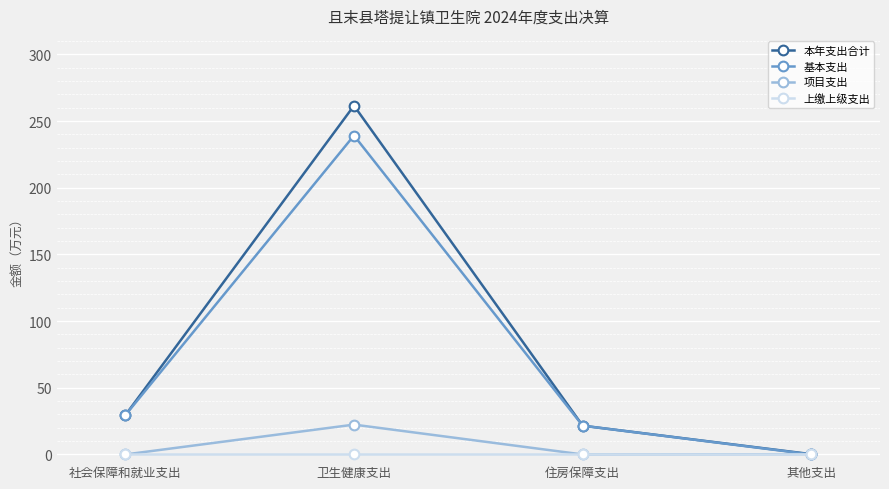

What is the total value across all series at 社会保障和就业支出?

58.8